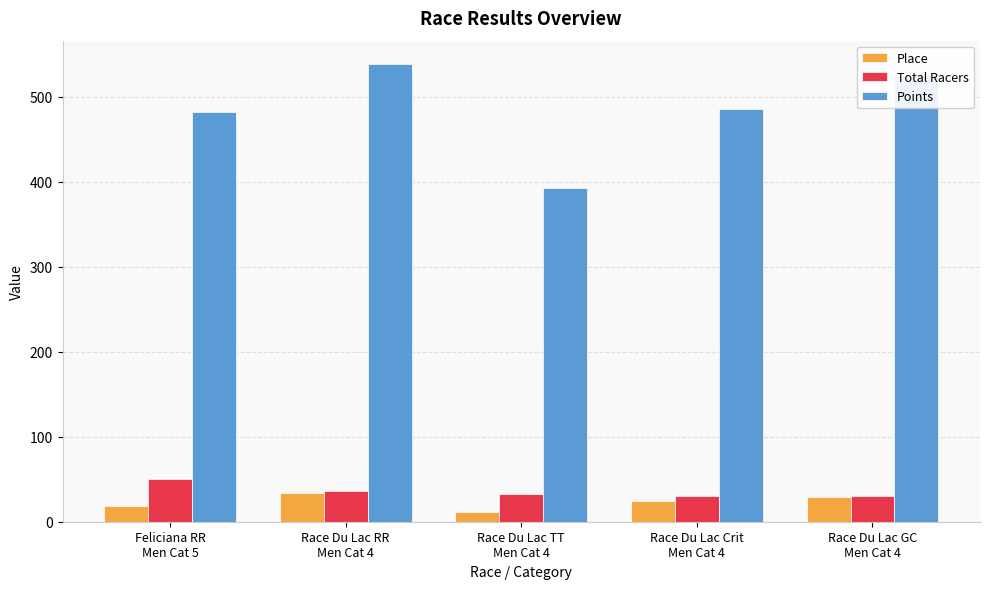

What is the value of the Points bar at the 2nd from the left?

539.2